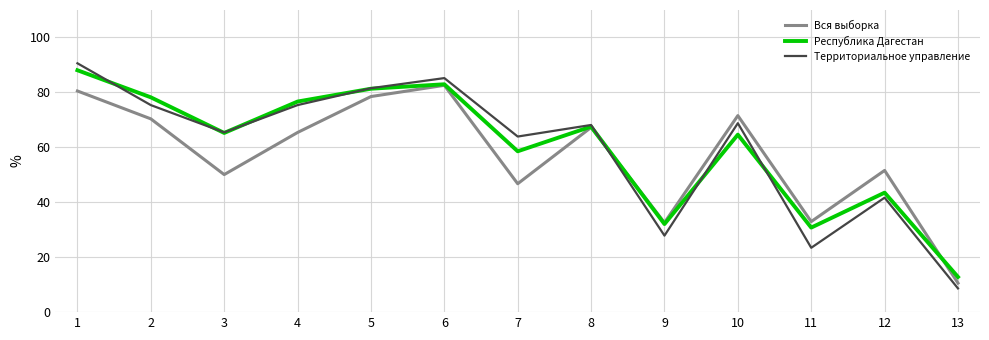

Which series changed the most between 4 and 13?

Территориальное управление